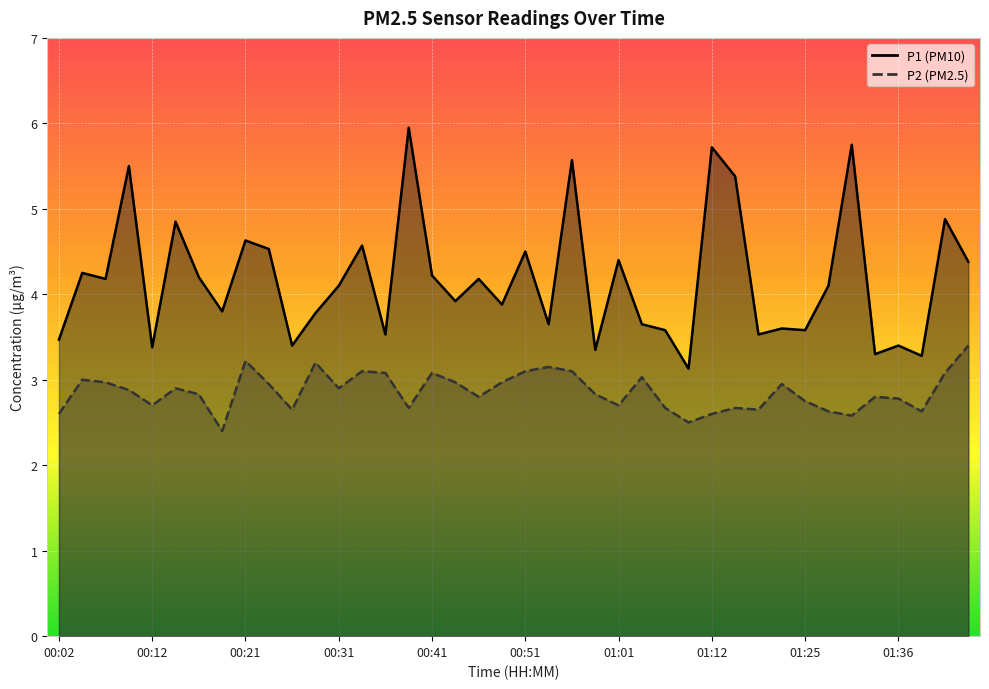

True or false: P2 and P1 cross at least once.

False